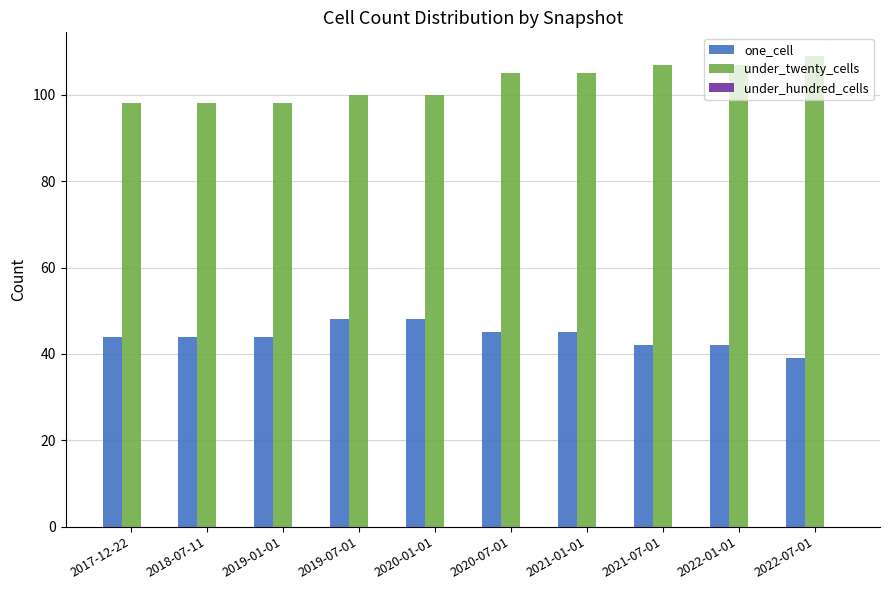

List the series in order of their peak value, lowest first.

one_cell, under_twenty_cells